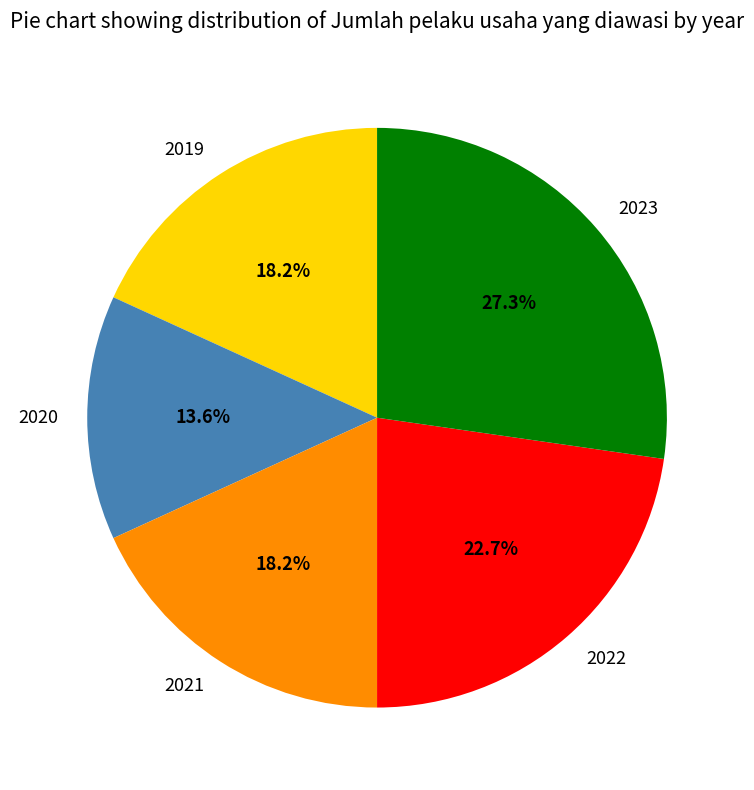

What percentage is the 2021 slice, to the nearest percent?

18%